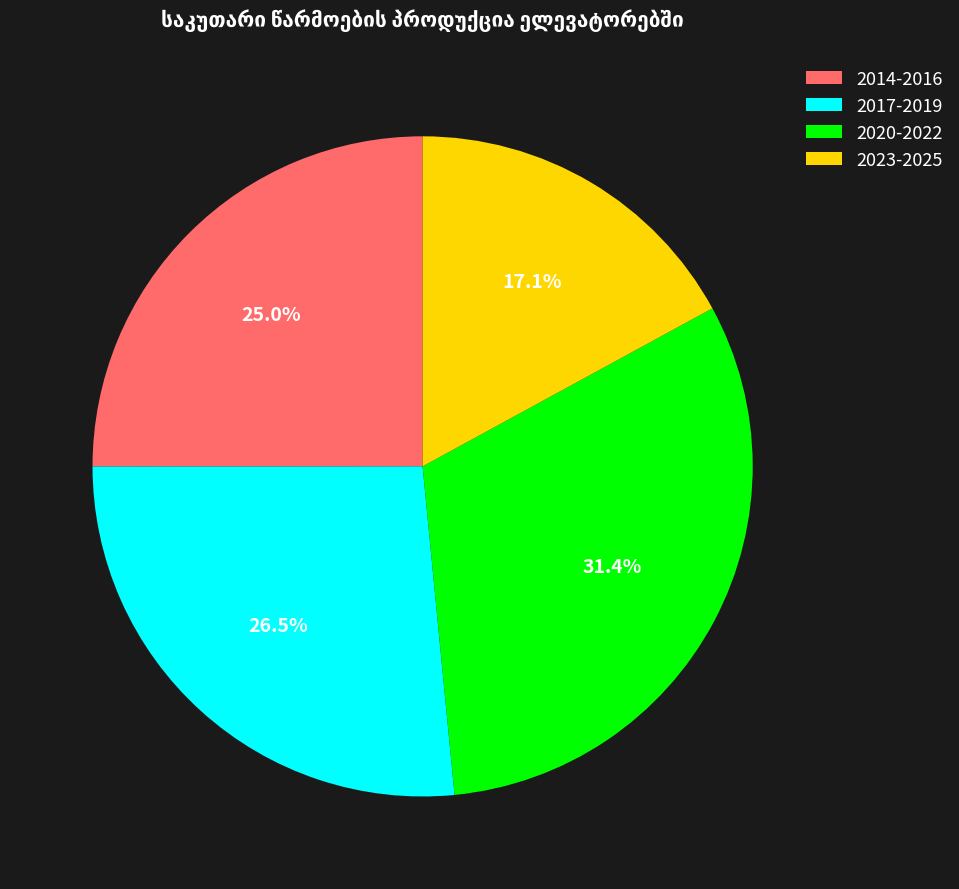

What percentage is NOT represented by 2014-2016?

75.0%